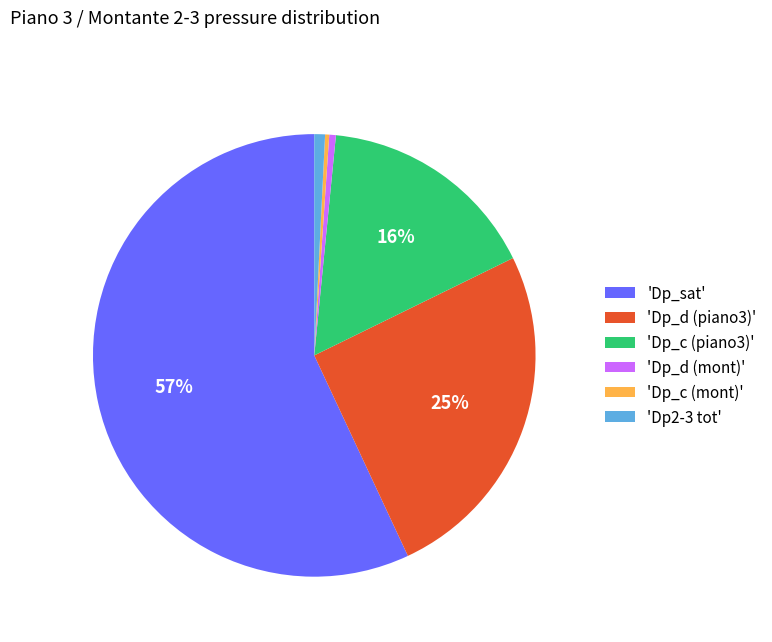

How many segments does this pie chart have?

6